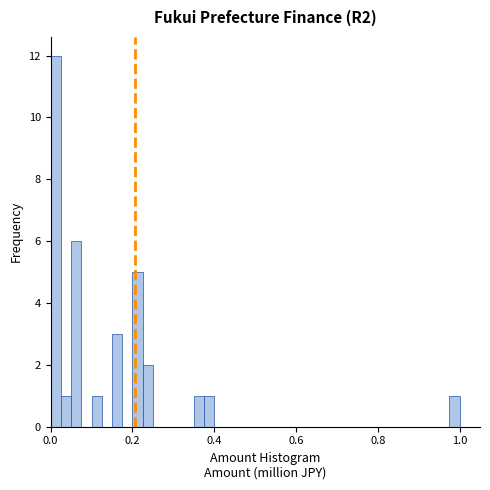

Read against the x-axis, roughly where is the centre of the tallest bar?

0.02